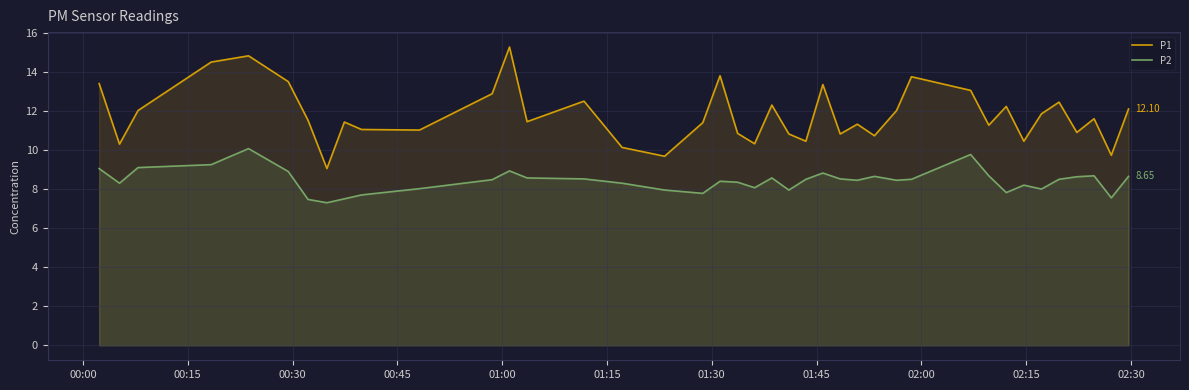

True or false: P2 and P1 intersect in this chart.

False